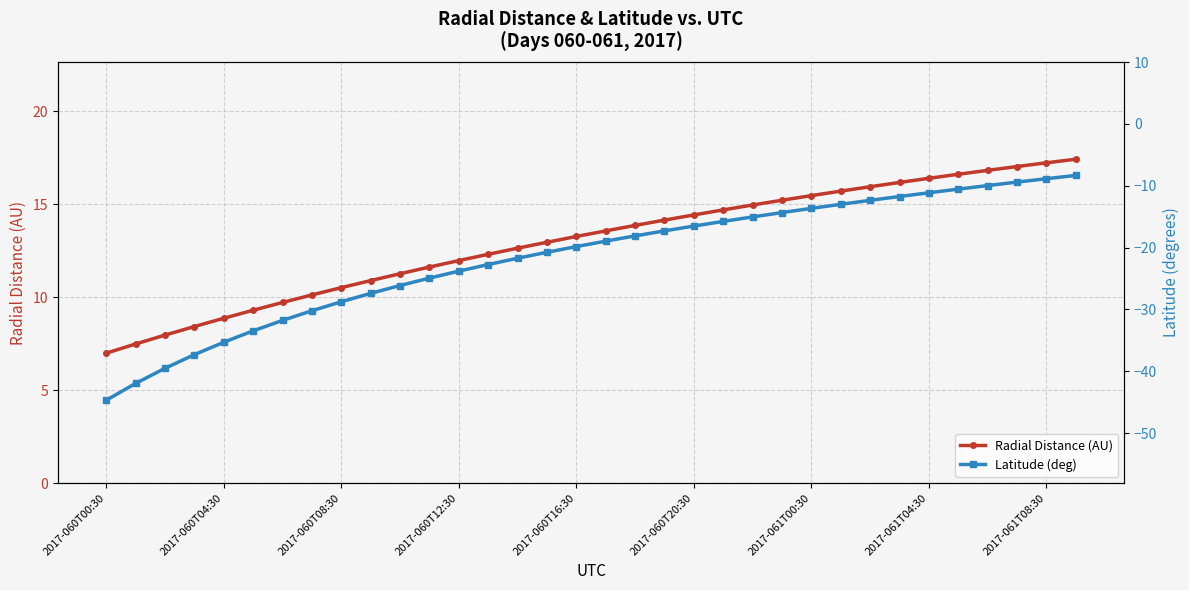

What is the value of the Latitude (deg) point at the 18th from the left?

-19.0